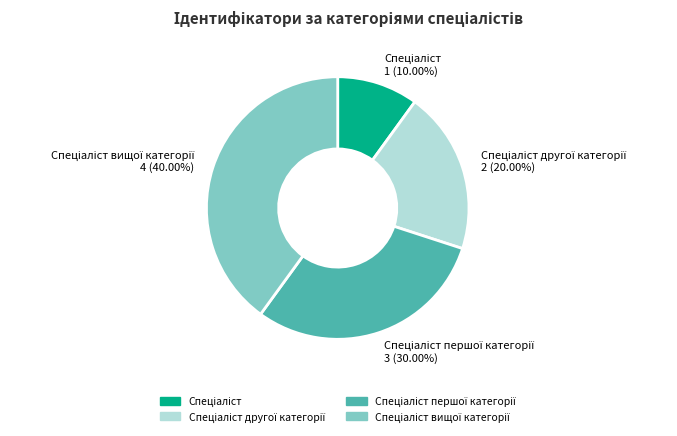

To the nearest percent, what portion does Спеціаліст другої категорії represent?

20%